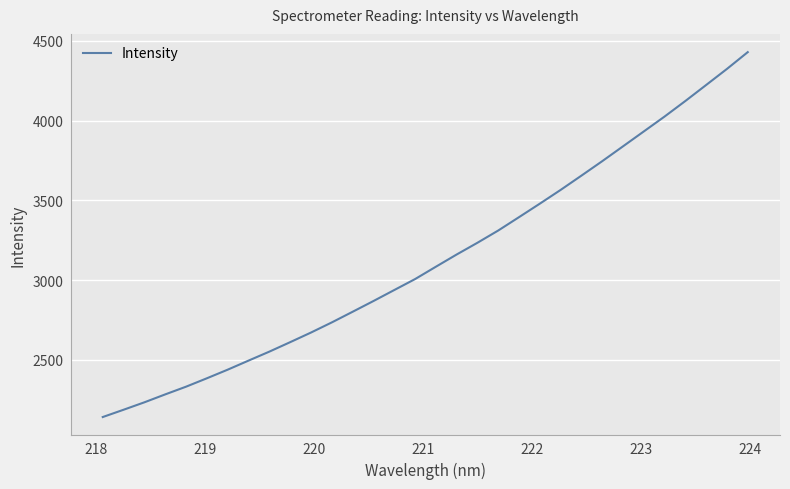

What is the minimum value shown in the chart?

2142.4